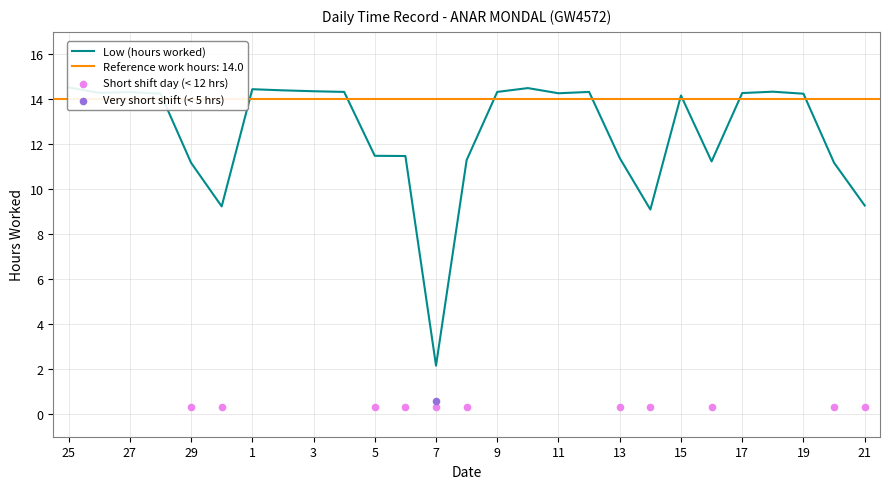

Between 9 and 4, which is larger?

9